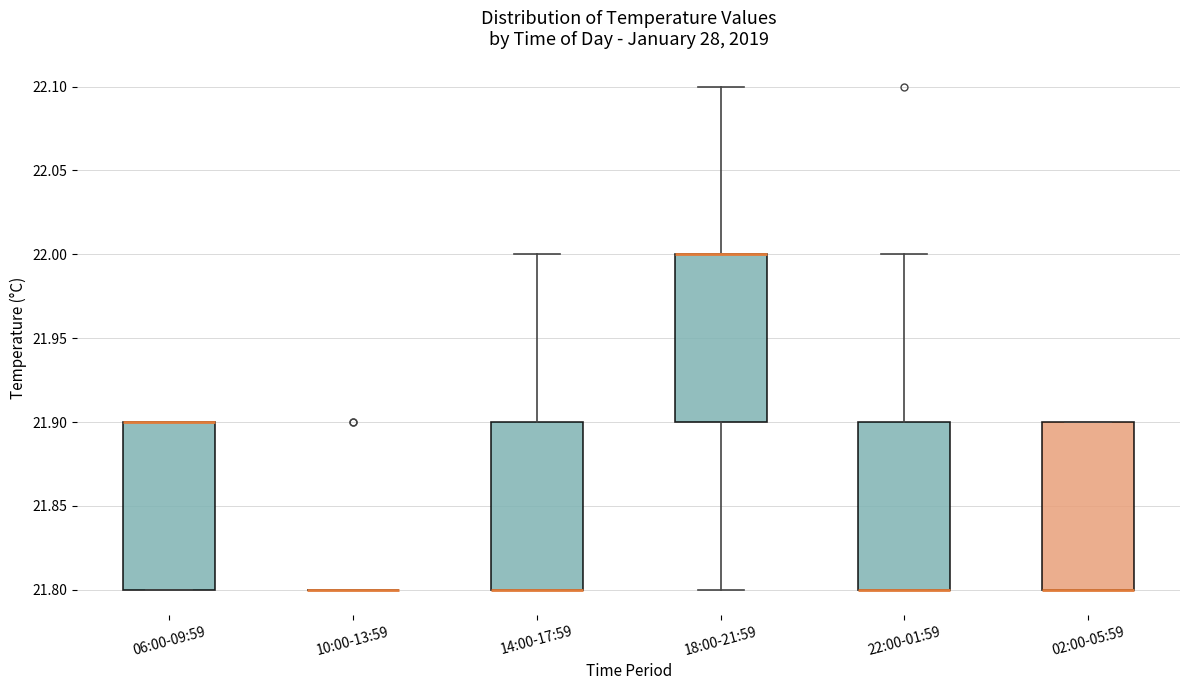

Where is the upper edge of the box for 14:00-17:59 on the y-axis? The values are not printed on the chart, so give them approximately, as read against the axis.

21.9